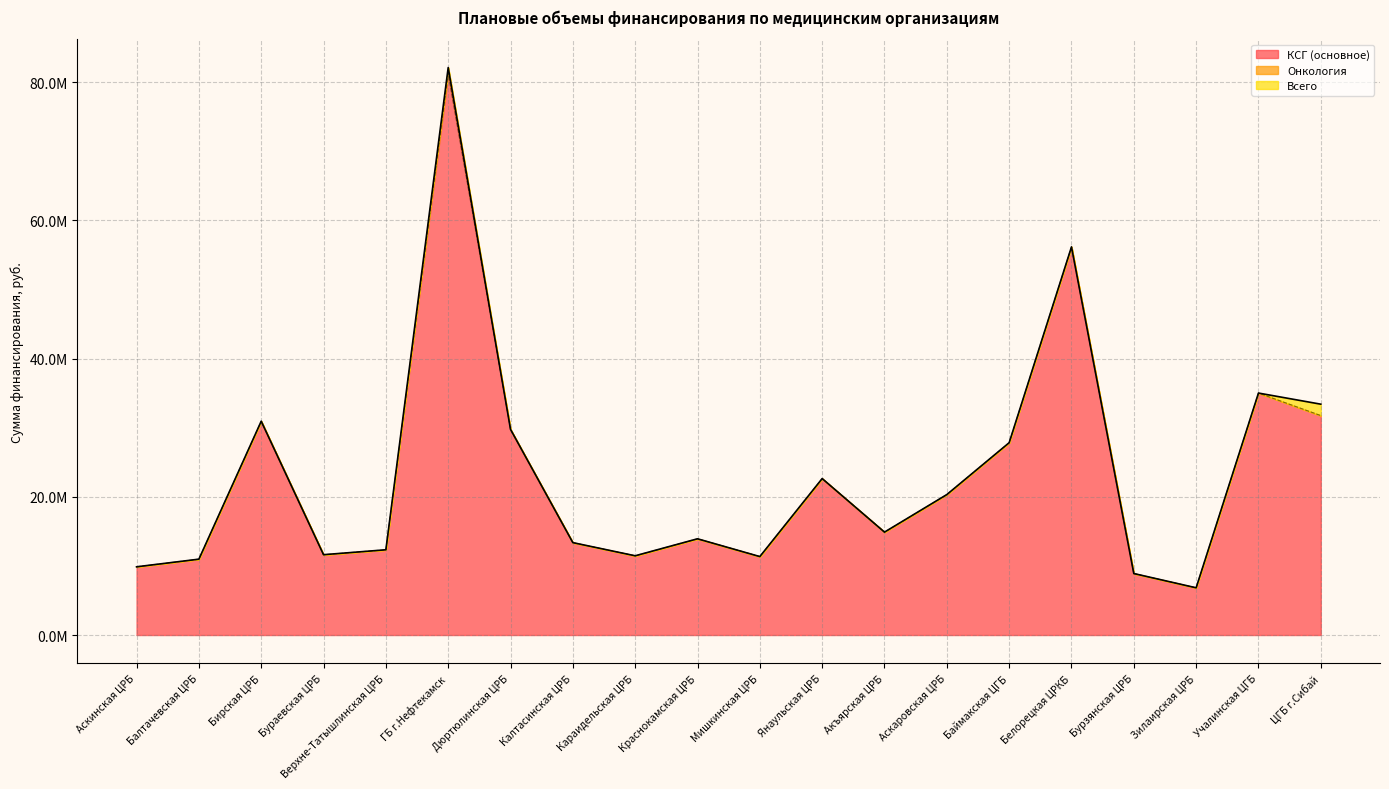

Read the КСГ (основное) value at Бурзянская ЦРБ.

8894427.0